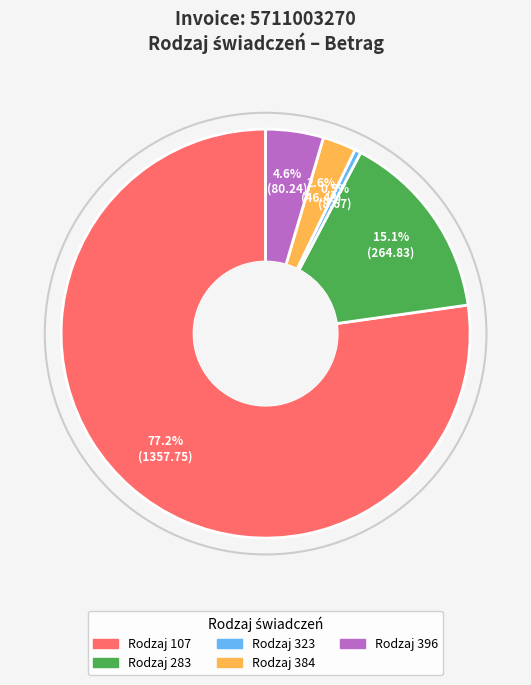

Is there a majority slice in this chart?

Yes